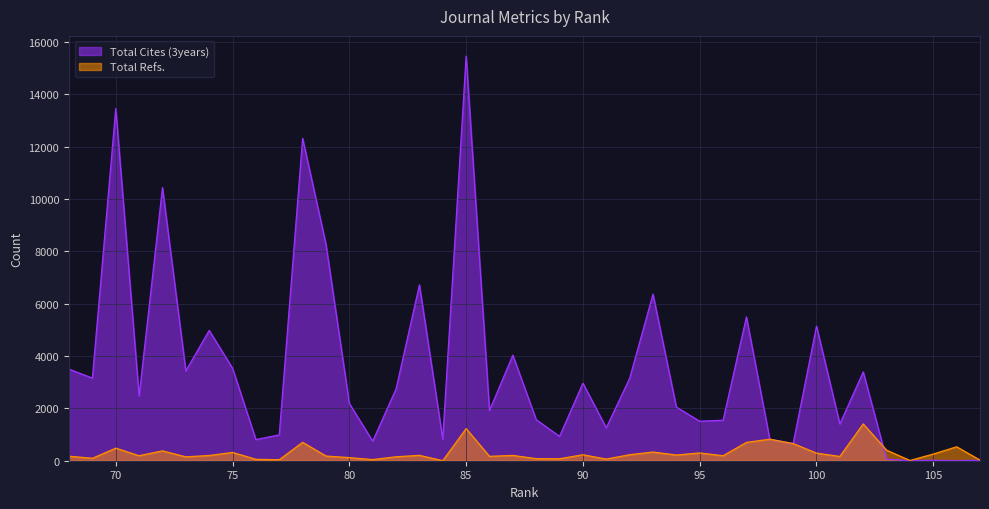

What are all the series names shown in the legend?

Total Cites (3years), Total Refs.